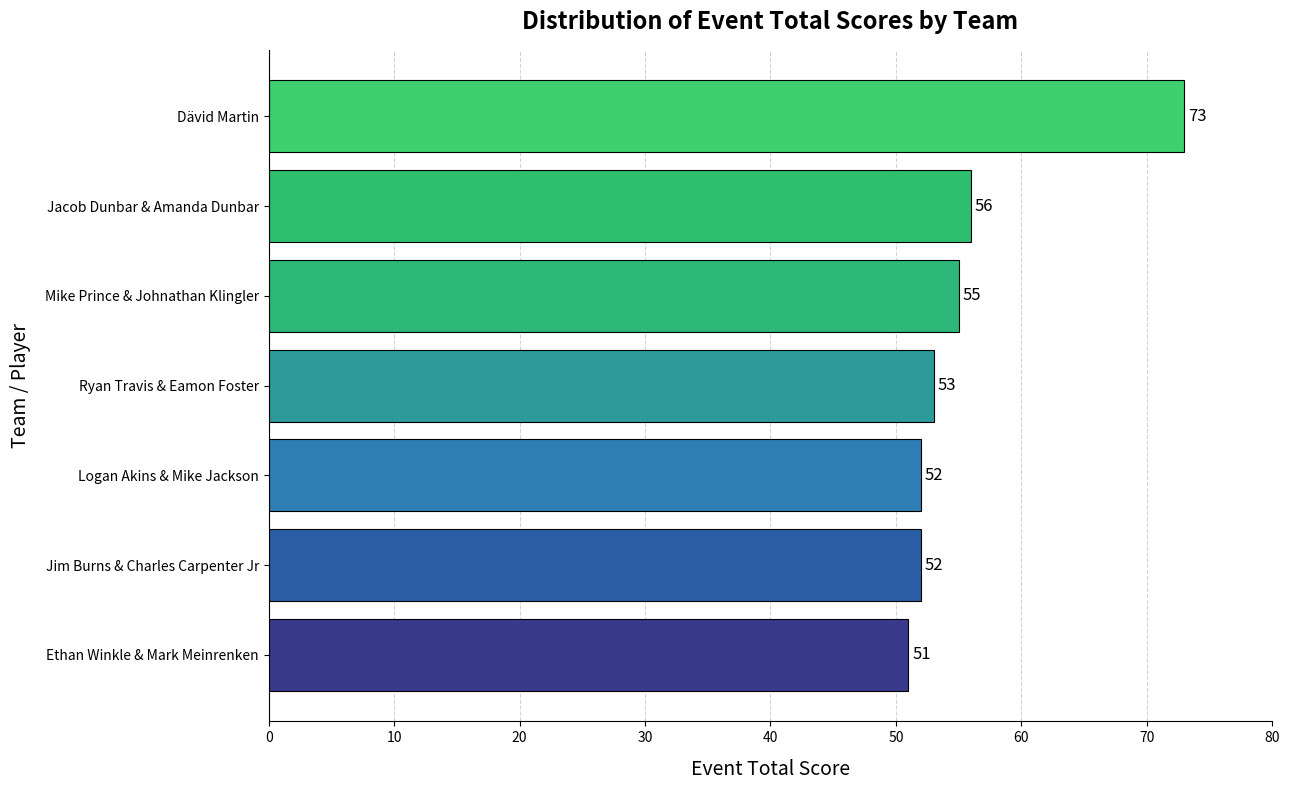

What is the greatest value displayed?

73